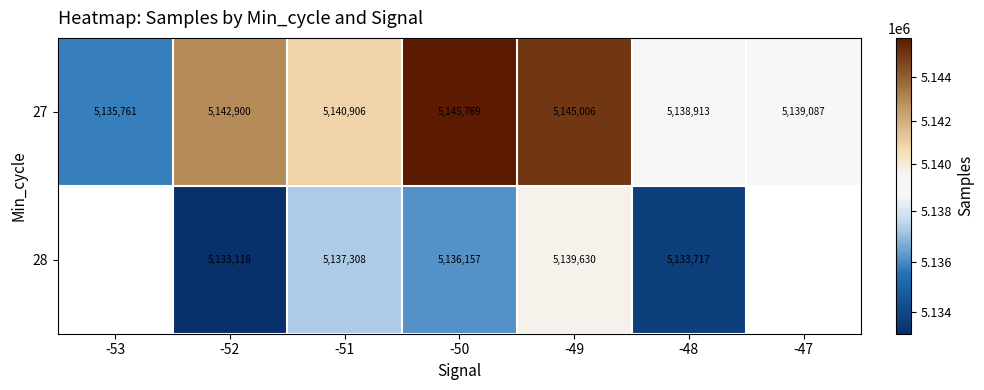

At how many categories does at least one series exceed 5144438?

2